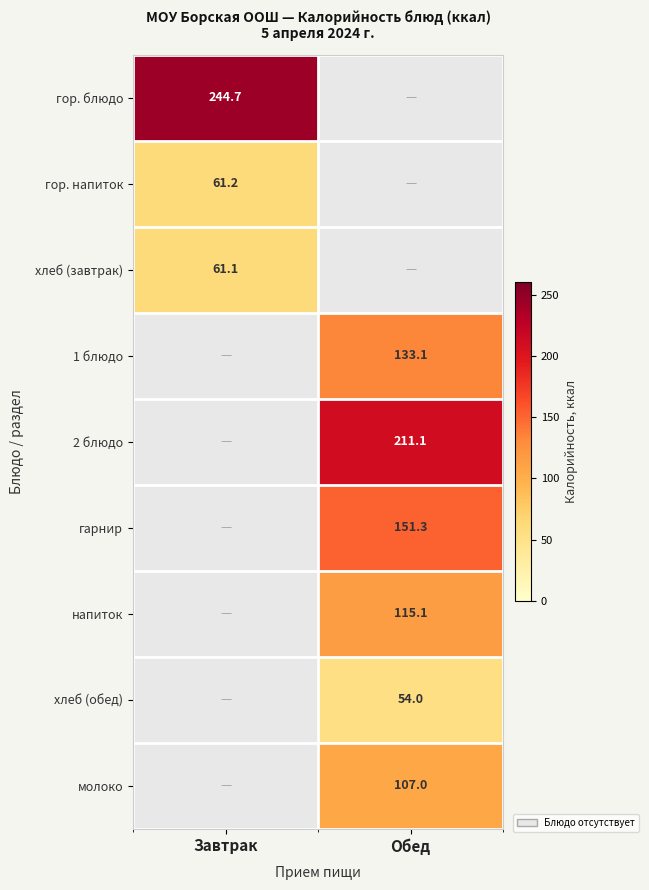

Is it true that напиток equals 36.4 at Обед?

False